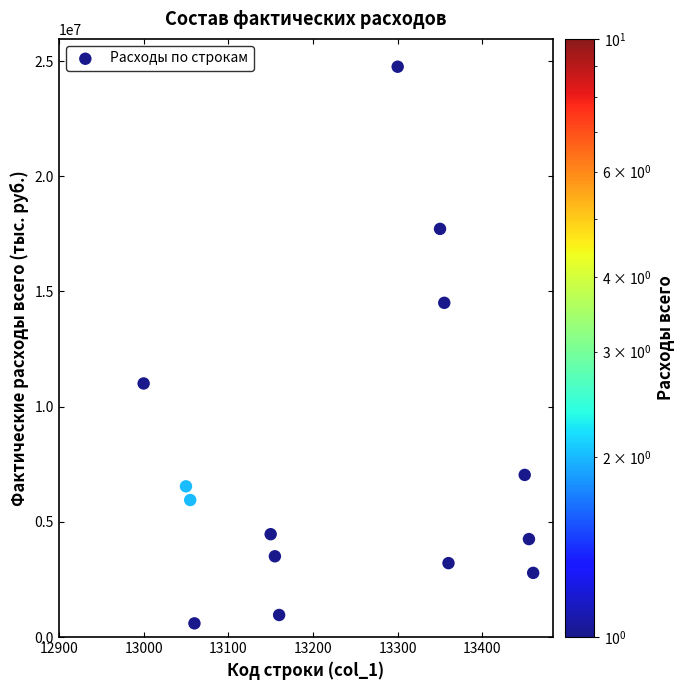

What is the range of X values (max minus min)?

460